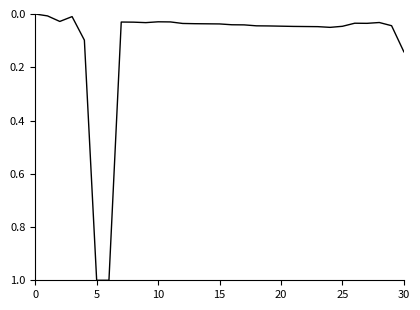

What is the maximum value shown in the chart?

1.0